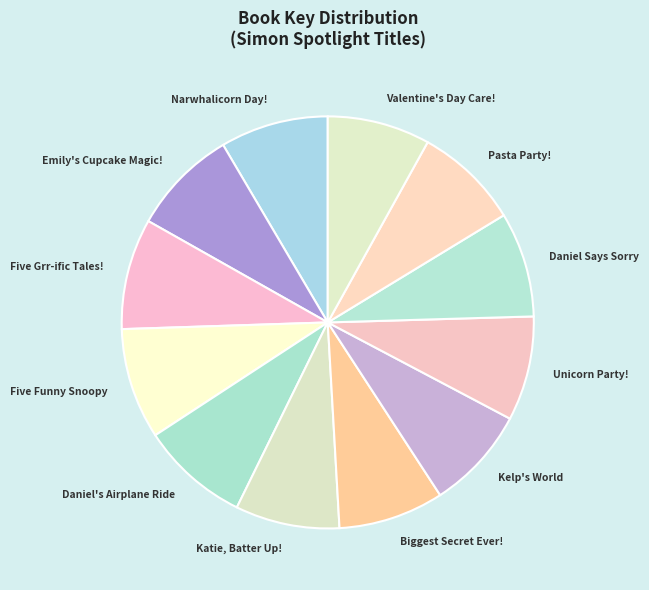

Rank the categories by value from highest to lowest.

Five Grr-ific Tales!, Five Funny Snoopy Stories, Daniel's First Airplane Ride, Celebrate Narwhalicorn Day!, Emily's Cupcake Magic!, Biggest Secret Ever!, Daniel Says I'm Sorry, Pasta Party!, Unicorn Party!, Katie, Batter Up! Graphic Novel, Welcome to Kelp's World, On Valentine's Day, We Show We Care!